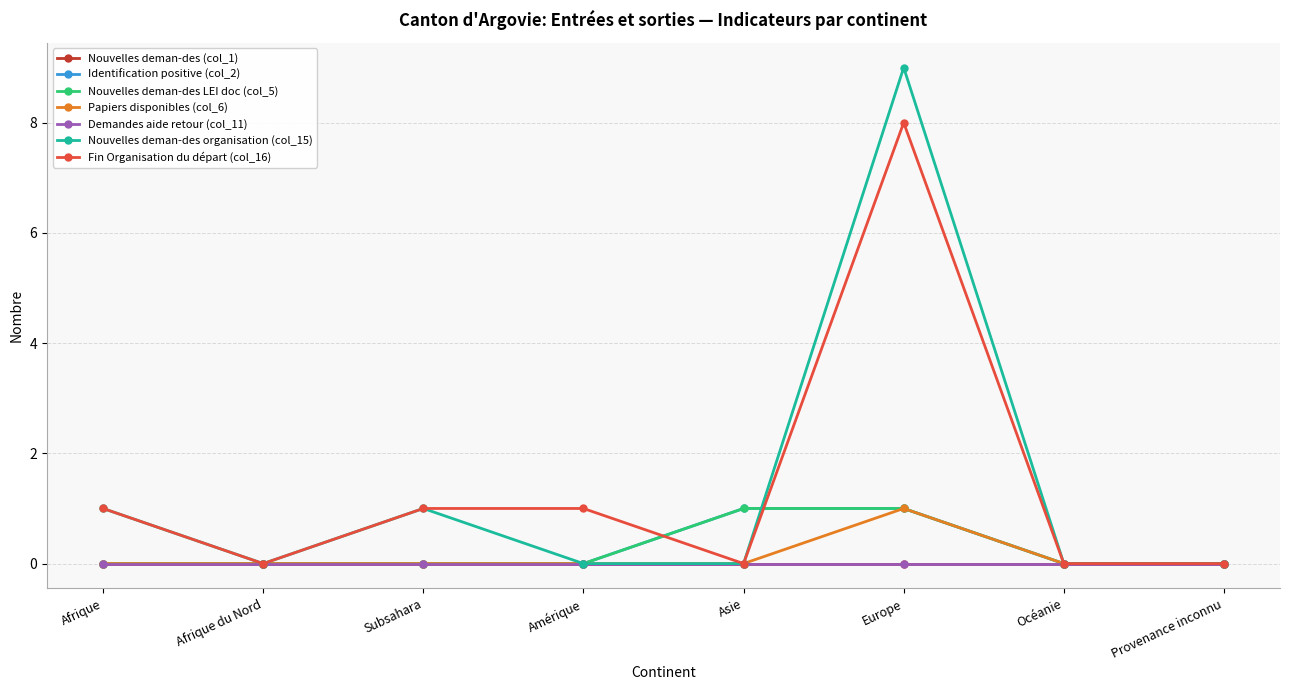

Is this an area chart (filled region under the line)?

No